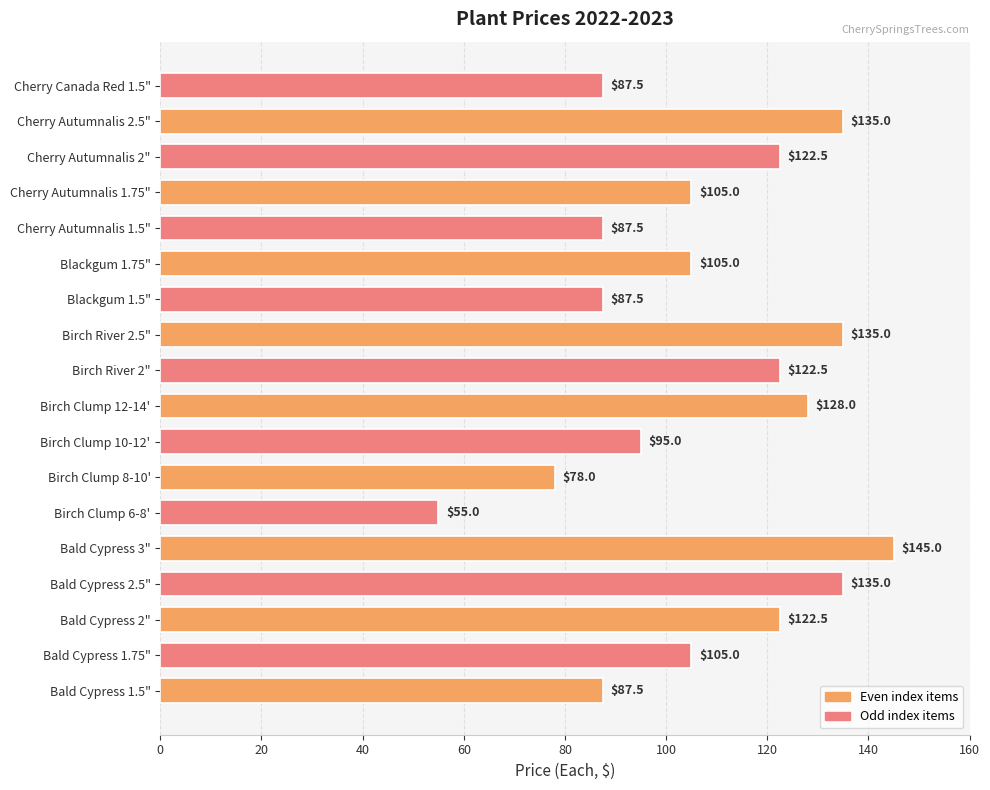

What is the difference between the maximum and minimum values?

90.0